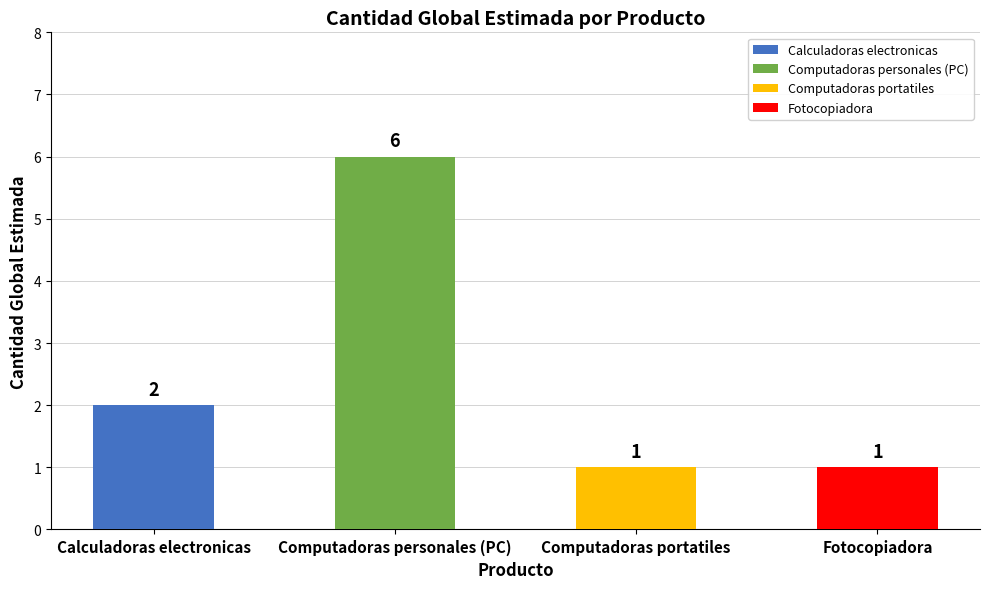

At which label is the value closest to 3?

Calculadoras electronicas